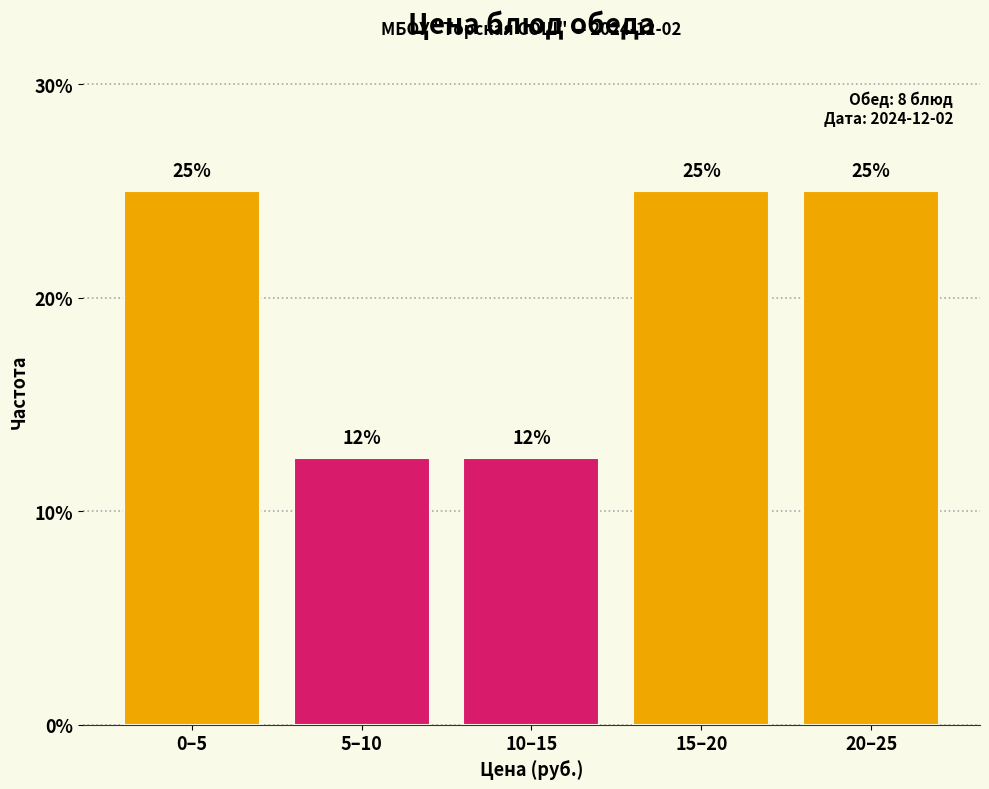

What is the label of the 2nd bar from the right?

15–20